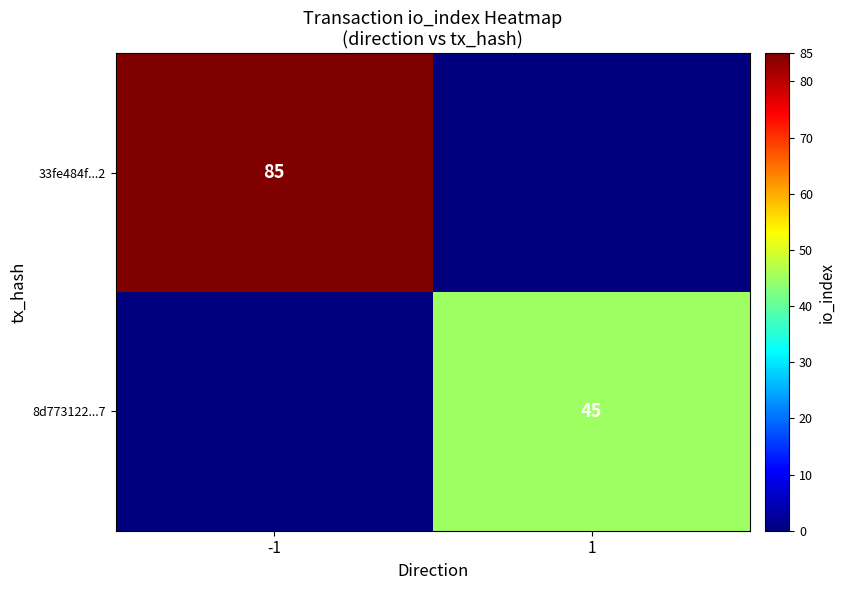

Is the value of 8d773122...7 at 1 greater than the value of 33fe484f...2 at -1?

No